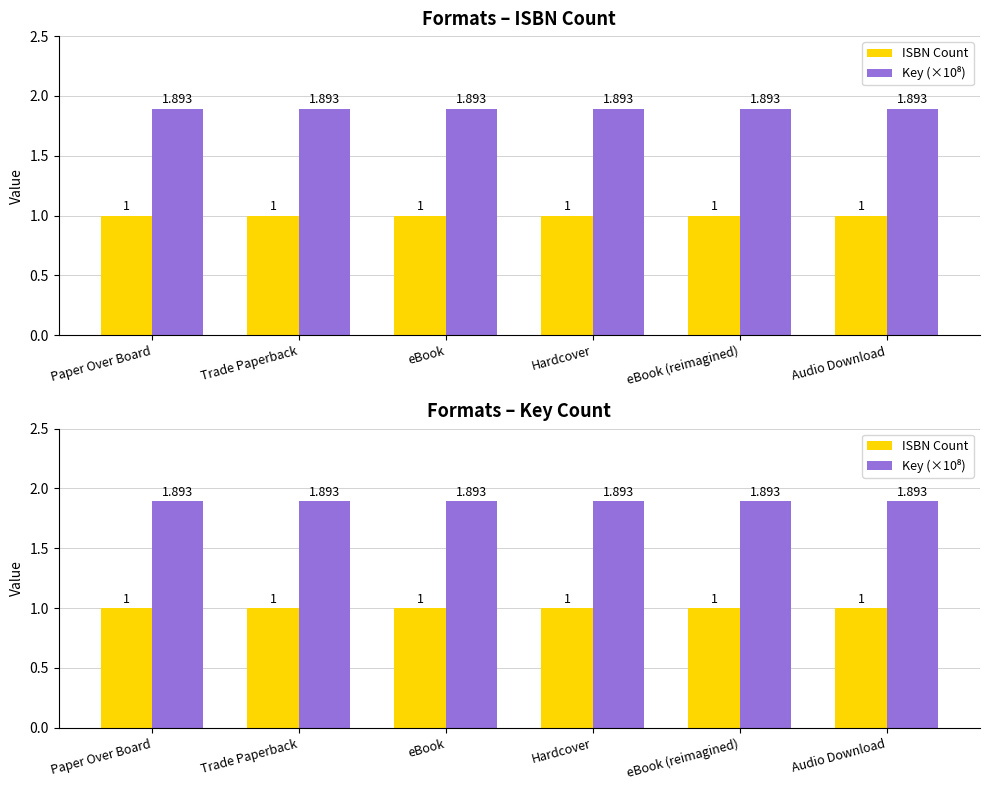

List the labels in order of ISBN Count value, smallest first.

Paper Over Board, Trade Paperback, eBook, Hardcover, eBook (reimagined), Audio Download